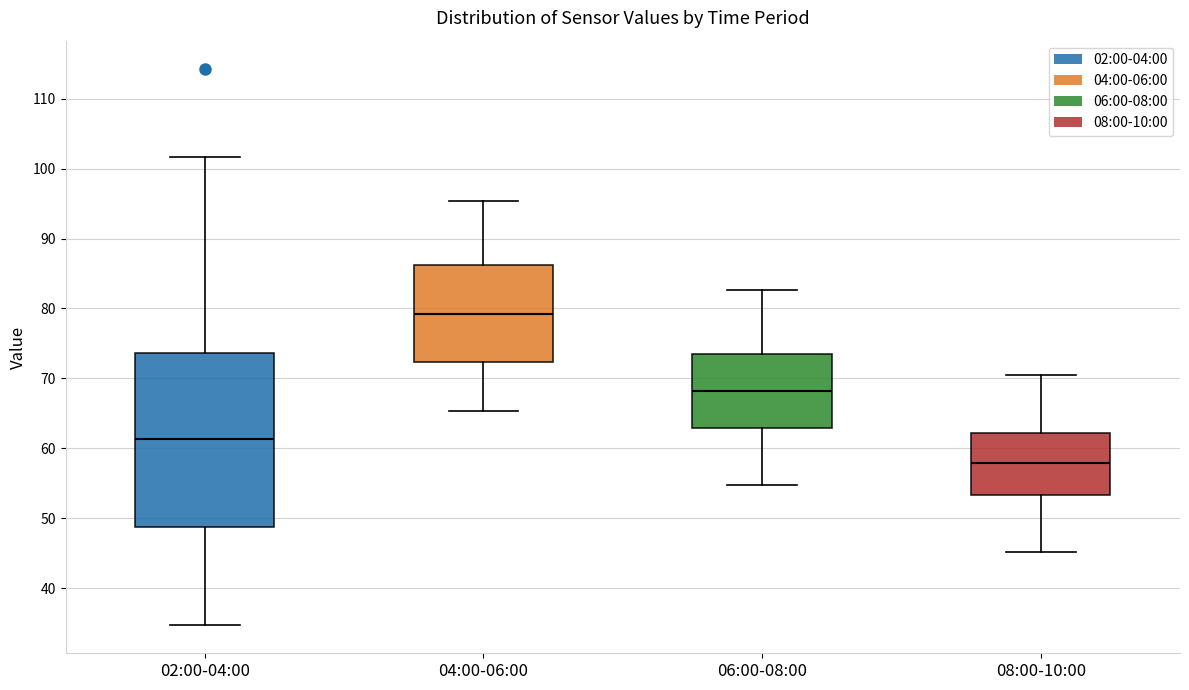

Where is the lower edge of the box for 04:00-06:00 on the y-axis? The values are not printed on the chart, so give them approximately, as read against the axis.

72